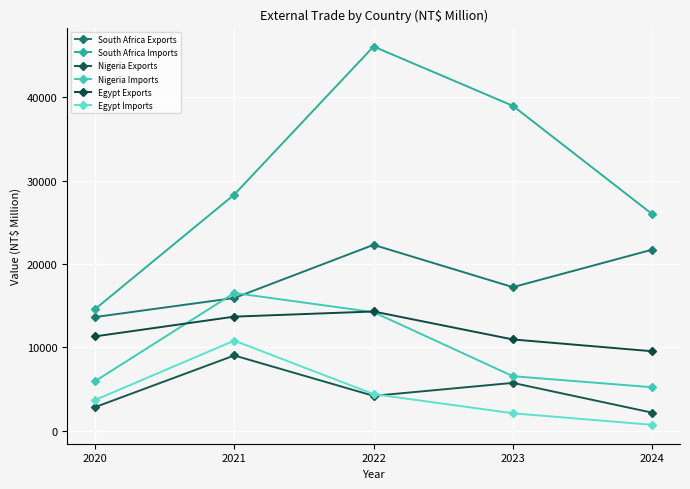

True or false: Nigeria Imports has a value of 8627 at 2024.

False